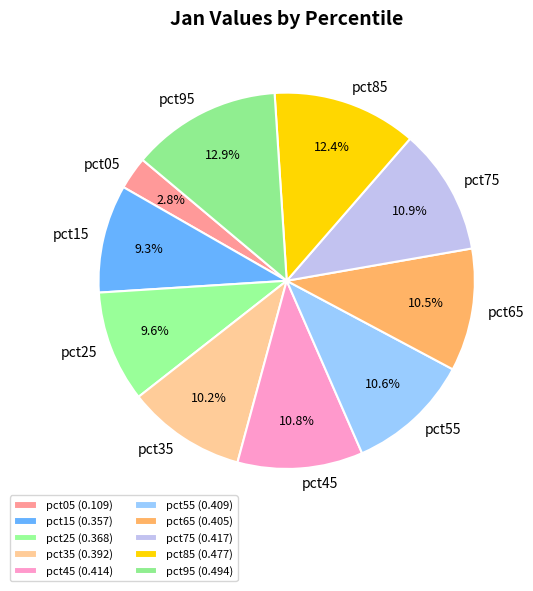

Does pct55 represent more than half of the total?

No